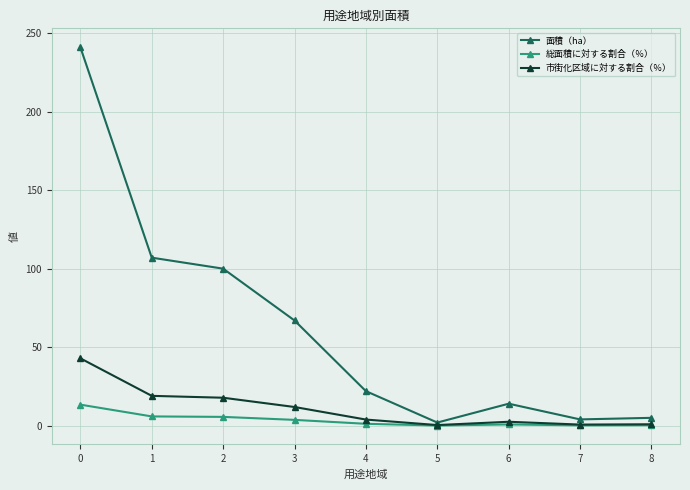

In 面積（ha）, how many points are higher than both neighbors (excluding endpoints)?

1